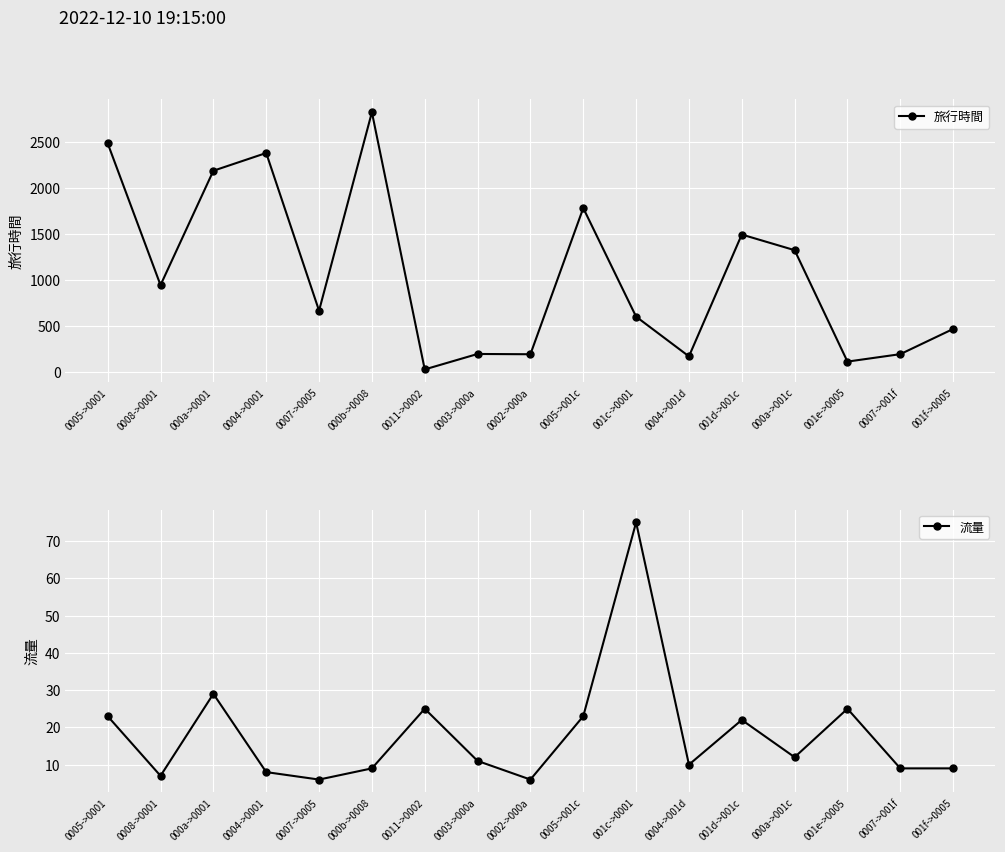

True or false: 流量 and 旅行時間 intersect in this chart.

False